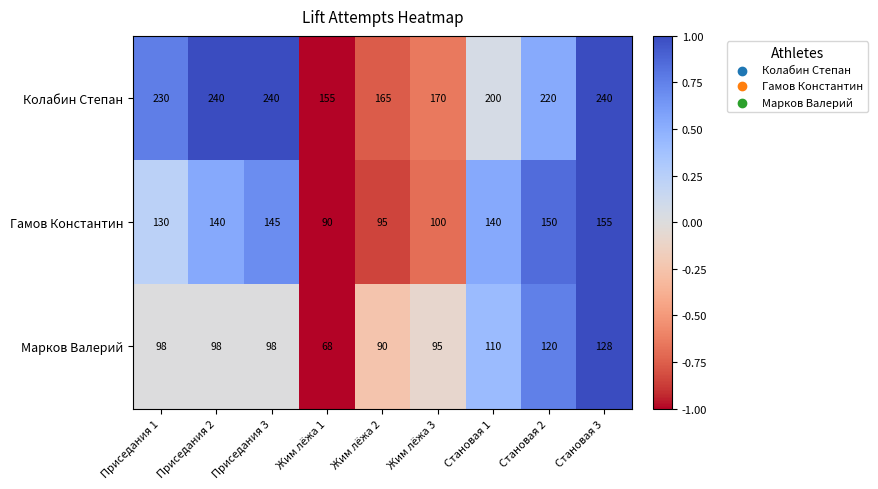

What is the total value across all series at Приседания 1?

458